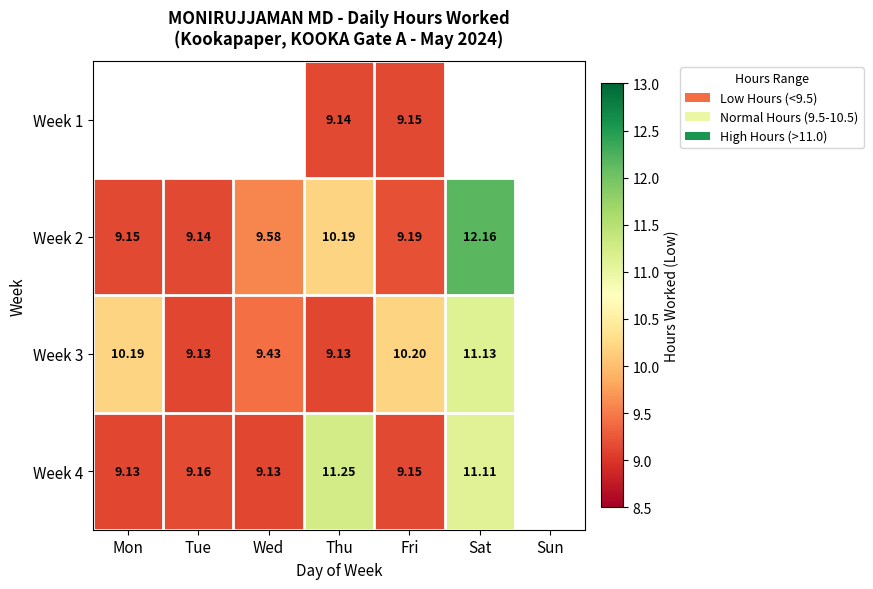

How many values in the Week 3 series exceed 10?

3